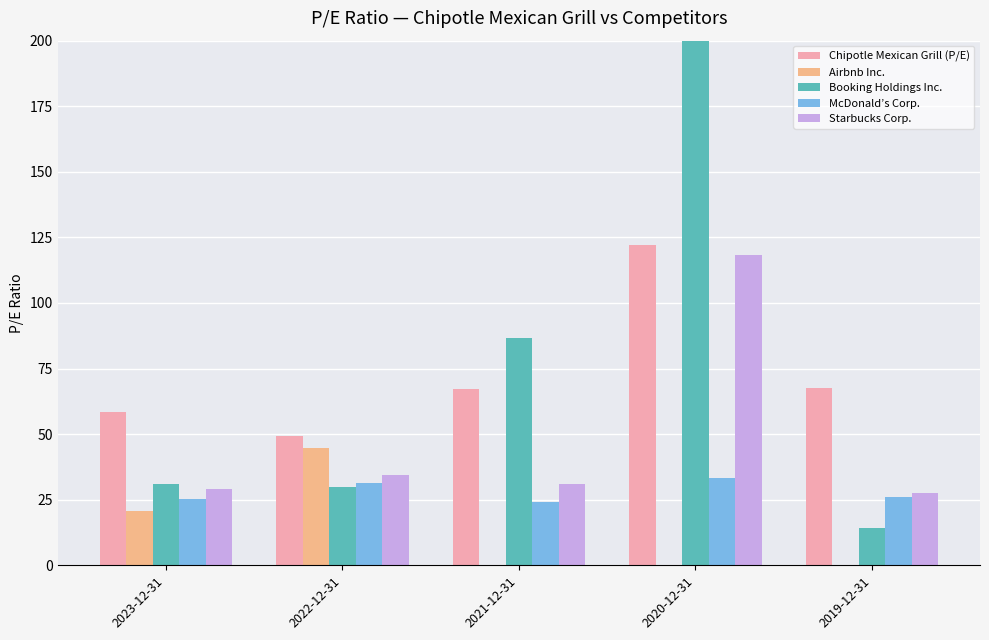

Which category has the highest value in the Starbucks Corp. series?

2020-12-31